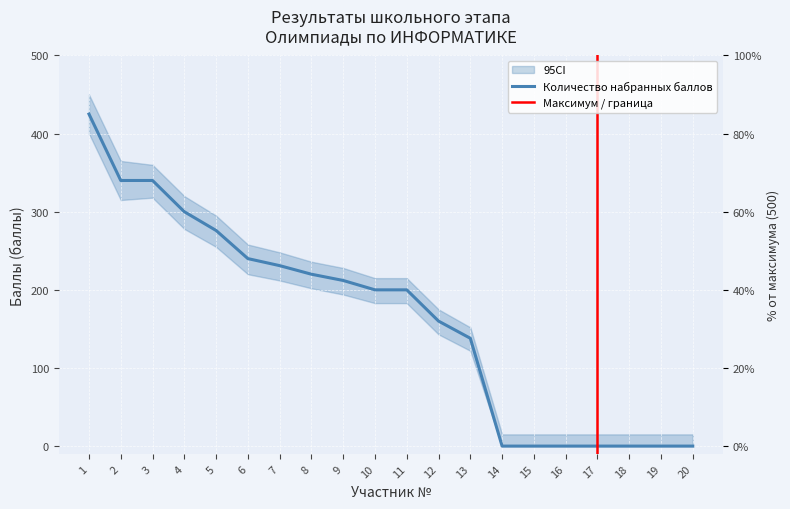

True or false: there are more than 2 points higher than both neighbors.

False